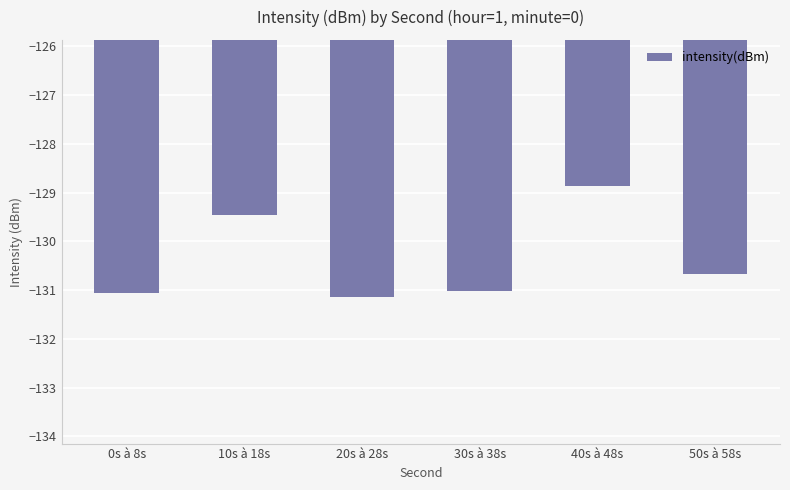

What is the difference between the maximum and minimum values?

2.3